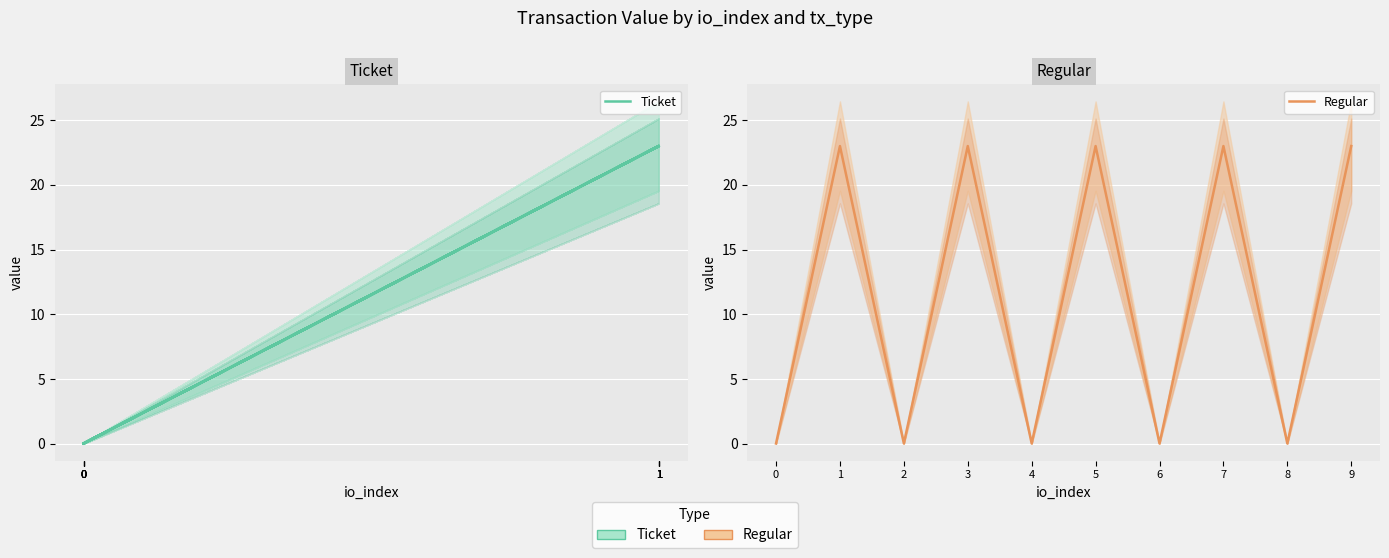

At which category does Regular reach its first local peak?

1